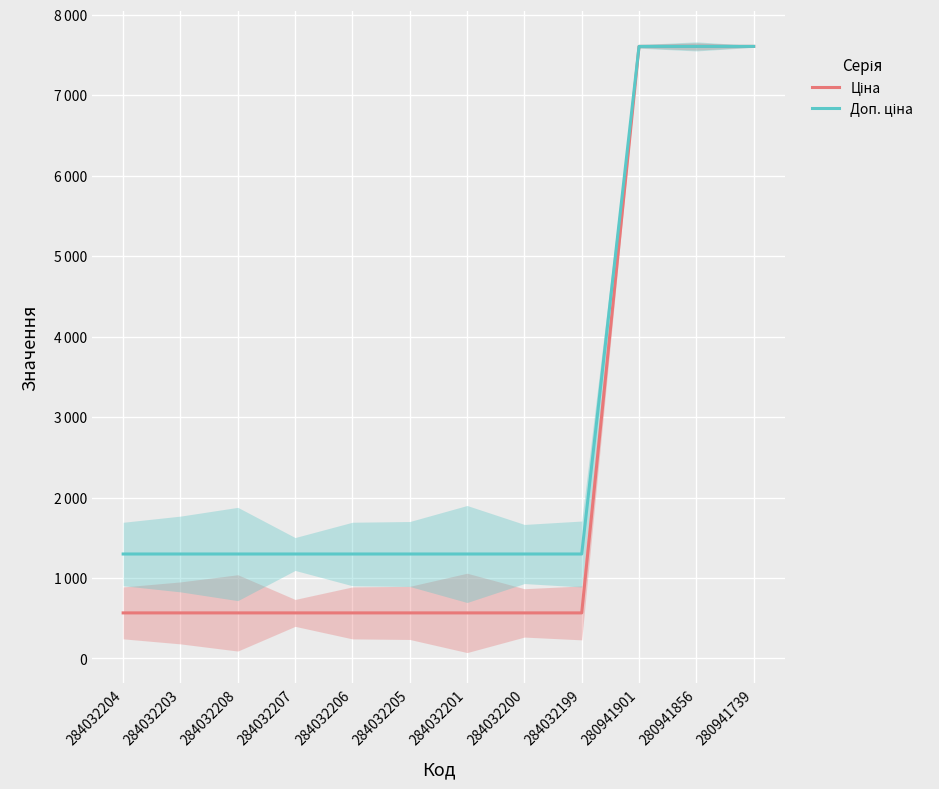

At 284032205, list the series in order from largest to smallest.

Доп. ціна, Ціна